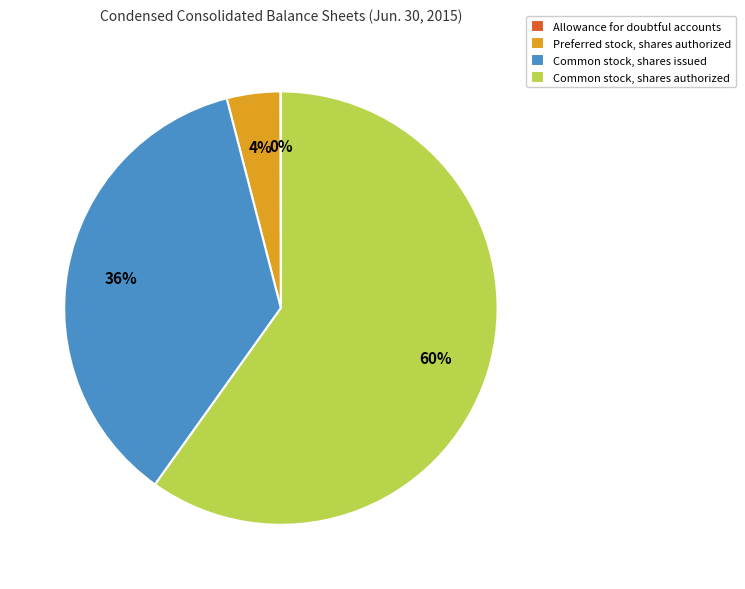

True or false: Preferred stock, shares authorized accounts for 4% of the total.

True